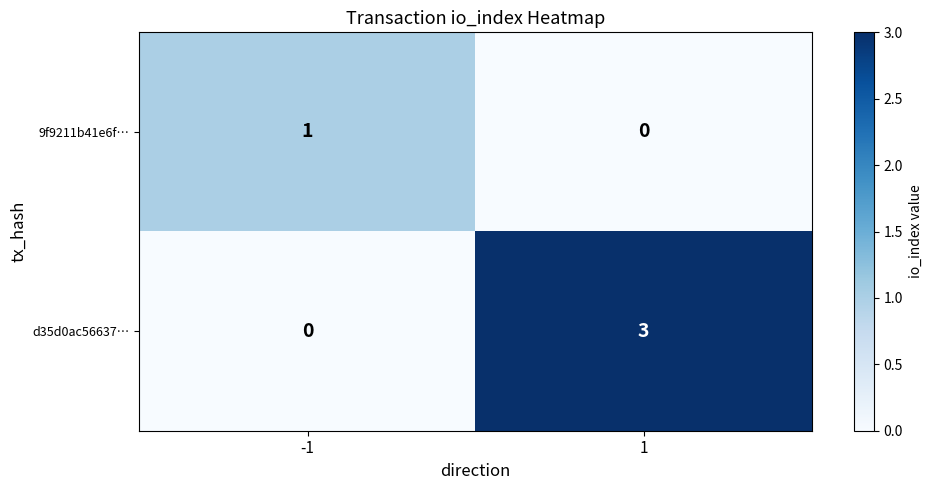

Is it true that 9f9211b41e6f… equals 0 at 1?

True